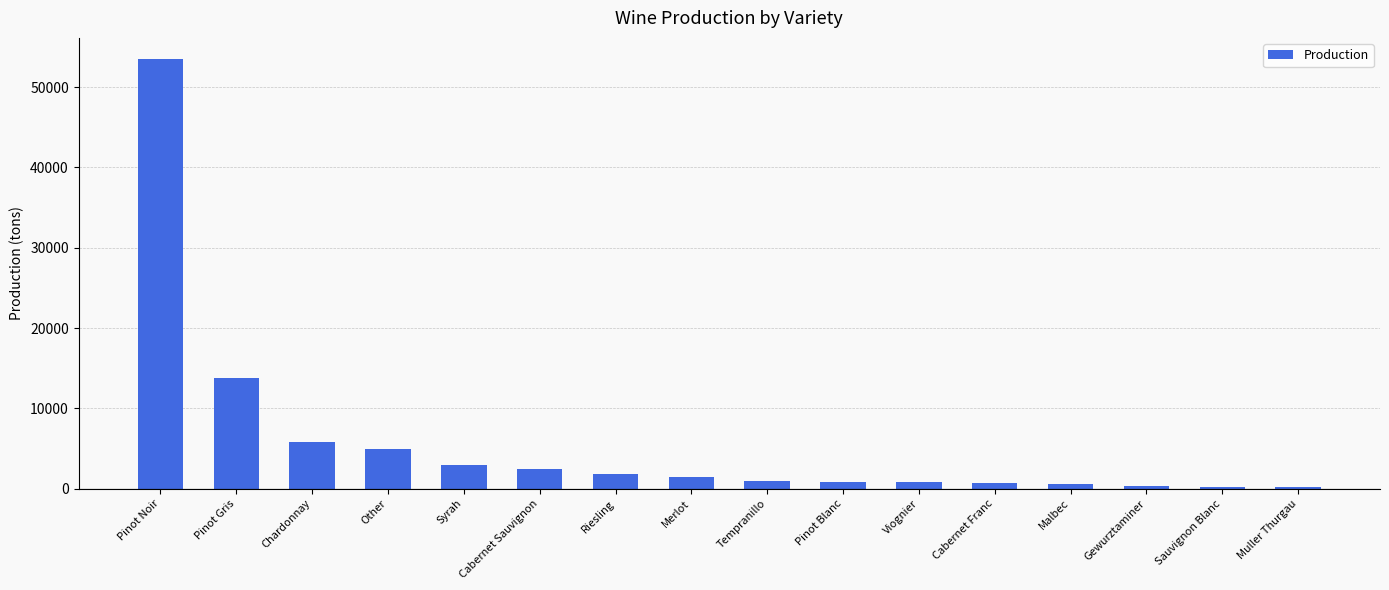

What is the difference between the maximum and minimum values?

53204